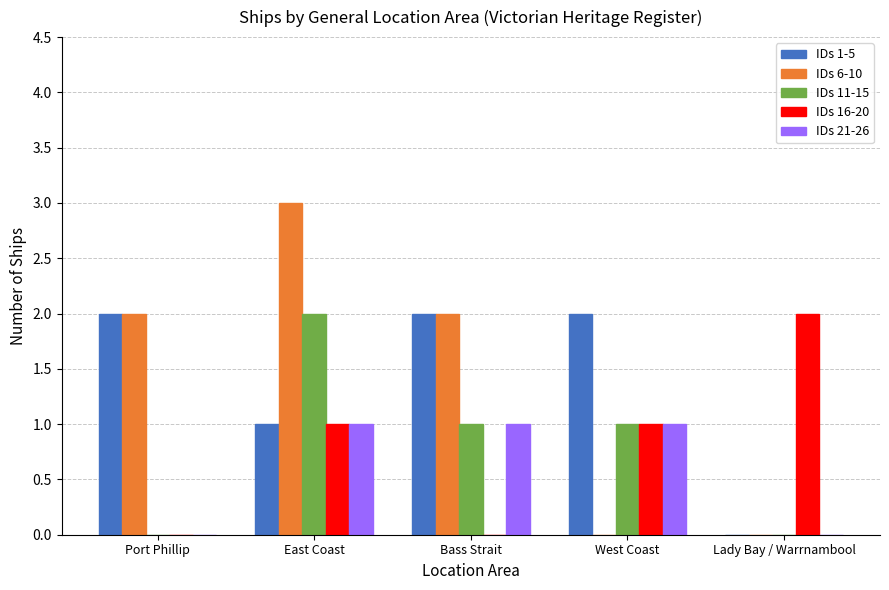

How many groups of bars are there?

5